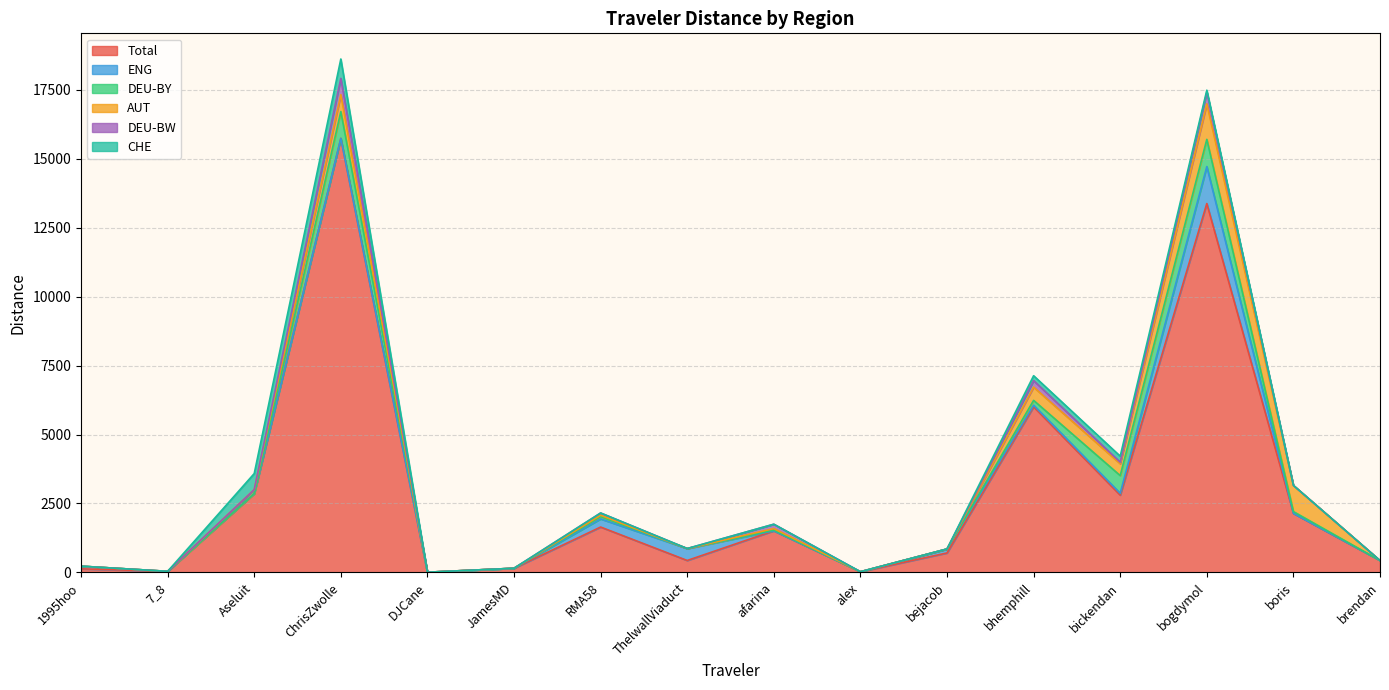

At which label is AUT closest to 643?

ChrisZwolle